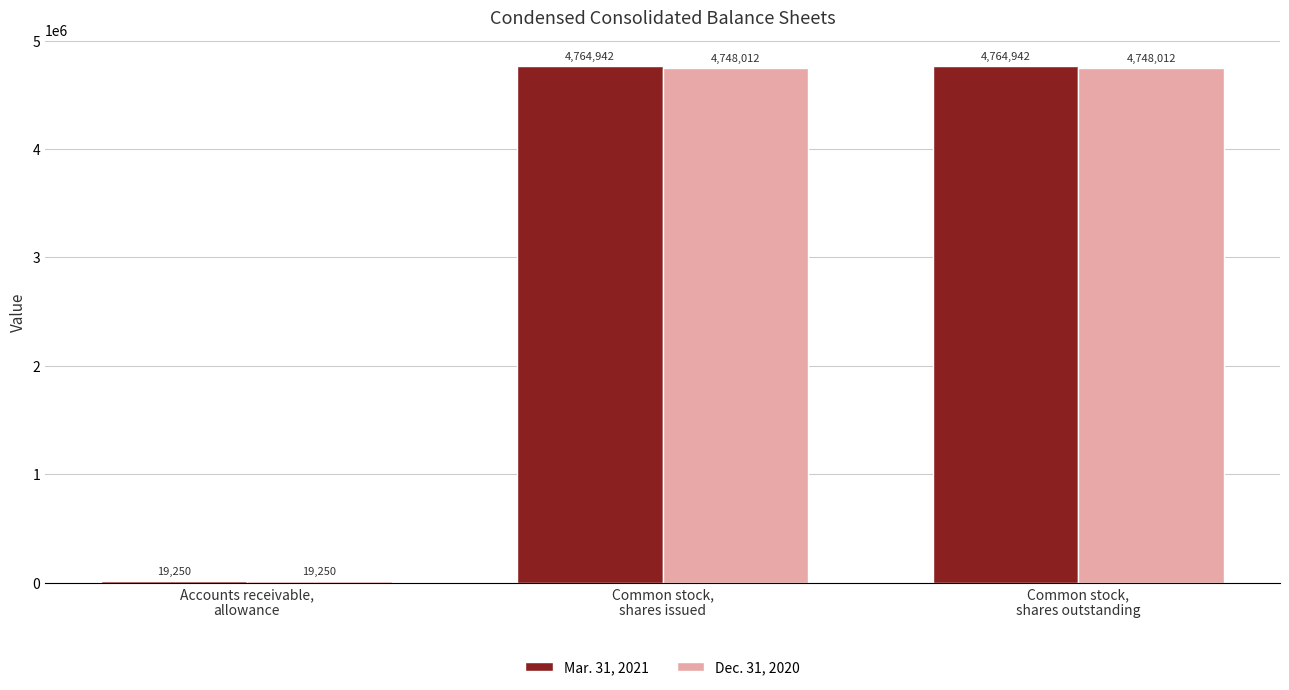

What is the smallest value displayed?

19250